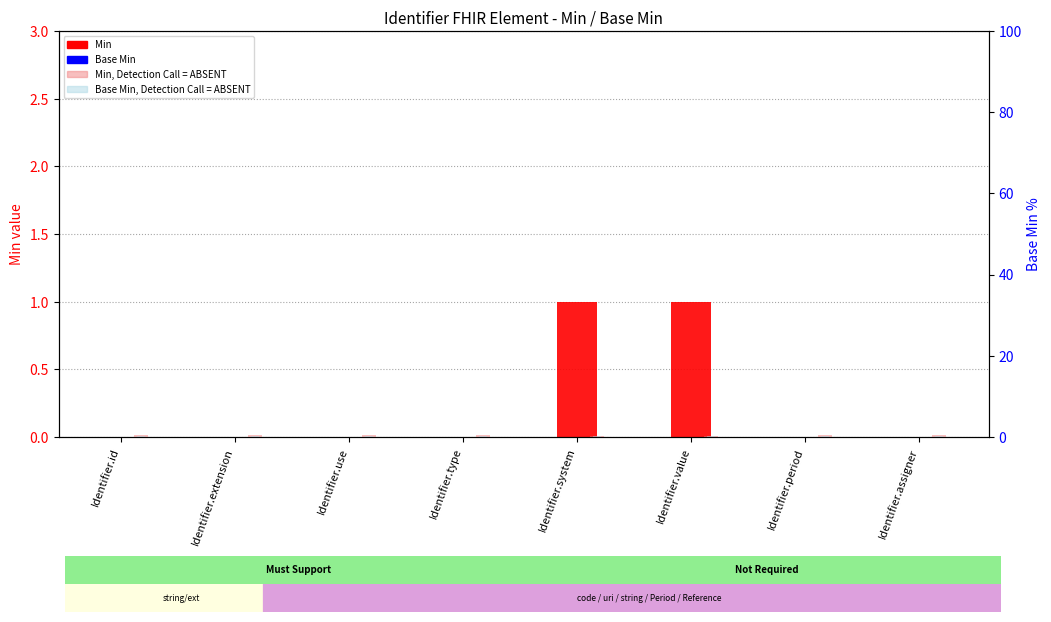

List the series in order of their peak value, lowest first.

Base Min, Base Min (absent style), Min (absent style), Min